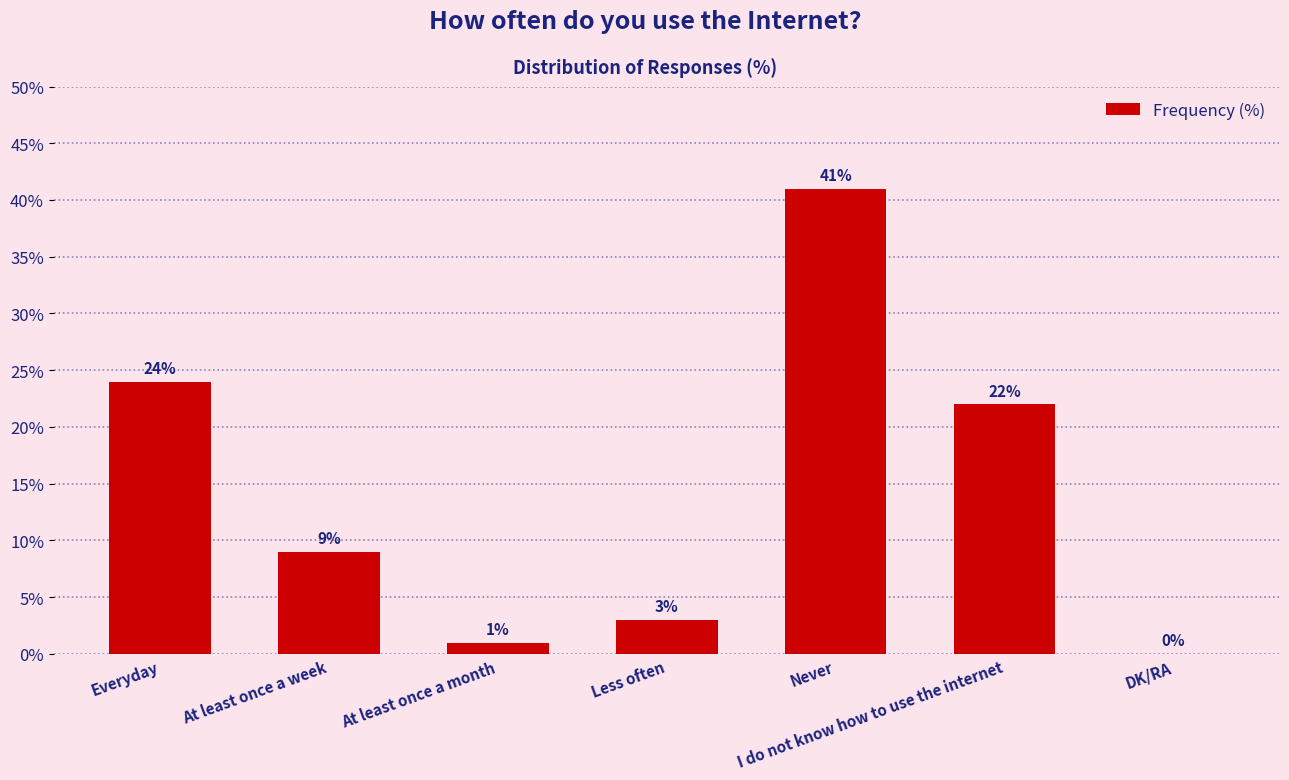

What is the sum of all values?

100